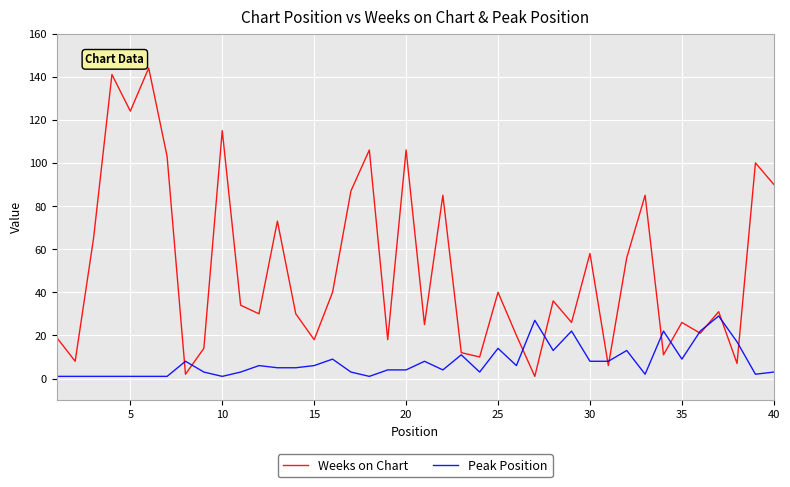

List the series in order of their overall mean, lowest first.

Peak Position, Weeks on Chart